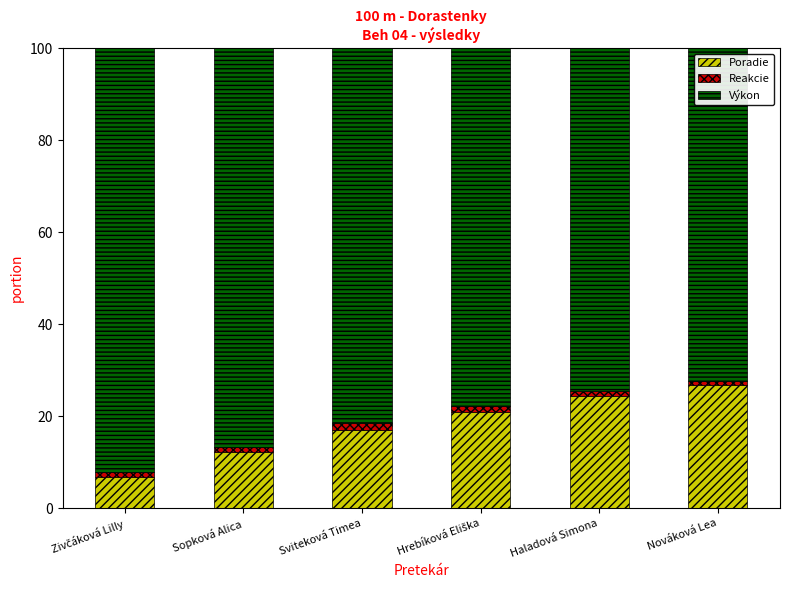

Reading left to right, list the values for the Poradie series.

6.8	12.3	17.0	21.0	24.4	26.7